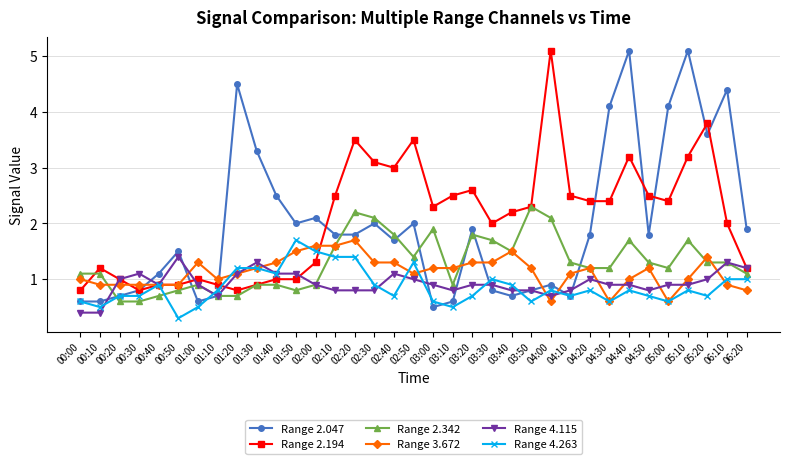

True or false: Range 4.263 has more than 2 points higher than both neighbors.

True